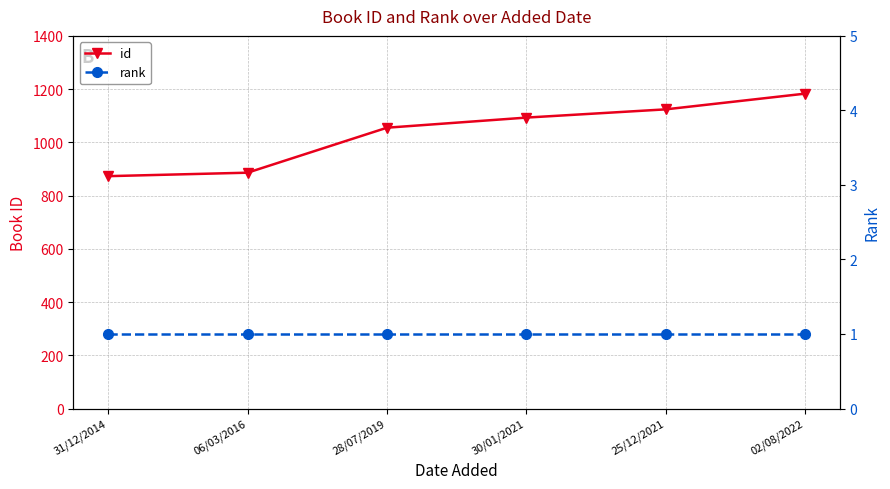

Reading left to right, list all the values displayed in this chart.

id: 31/12/2014=873	06/03/2016=886	28/07/2019=1055	30/01/2021=1093	25/12/2021=1124	02/08/2022=1183
rank: 31/12/2014=1	06/03/2016=1	28/07/2019=1	30/01/2021=1	25/12/2021=1	02/08/2022=1